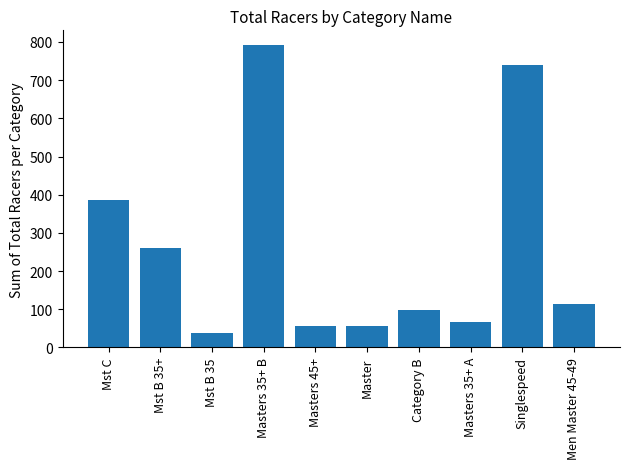

The chart shows a value of 386 at Singlespeed. True or false?

False